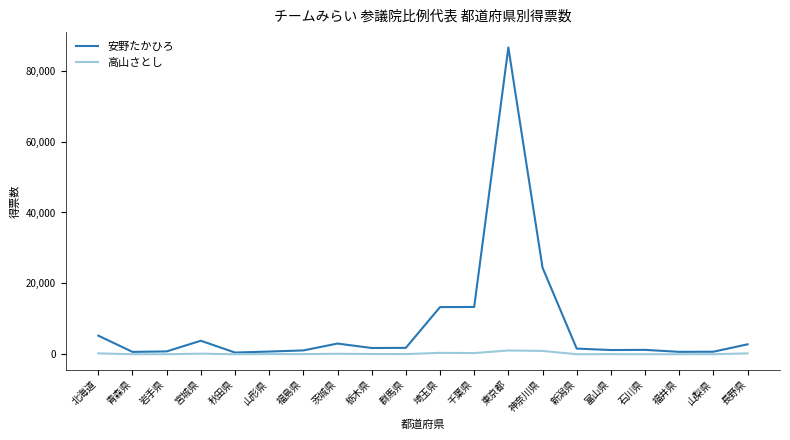

What is the difference between the highest and lowest values at 千葉県?

12998.8